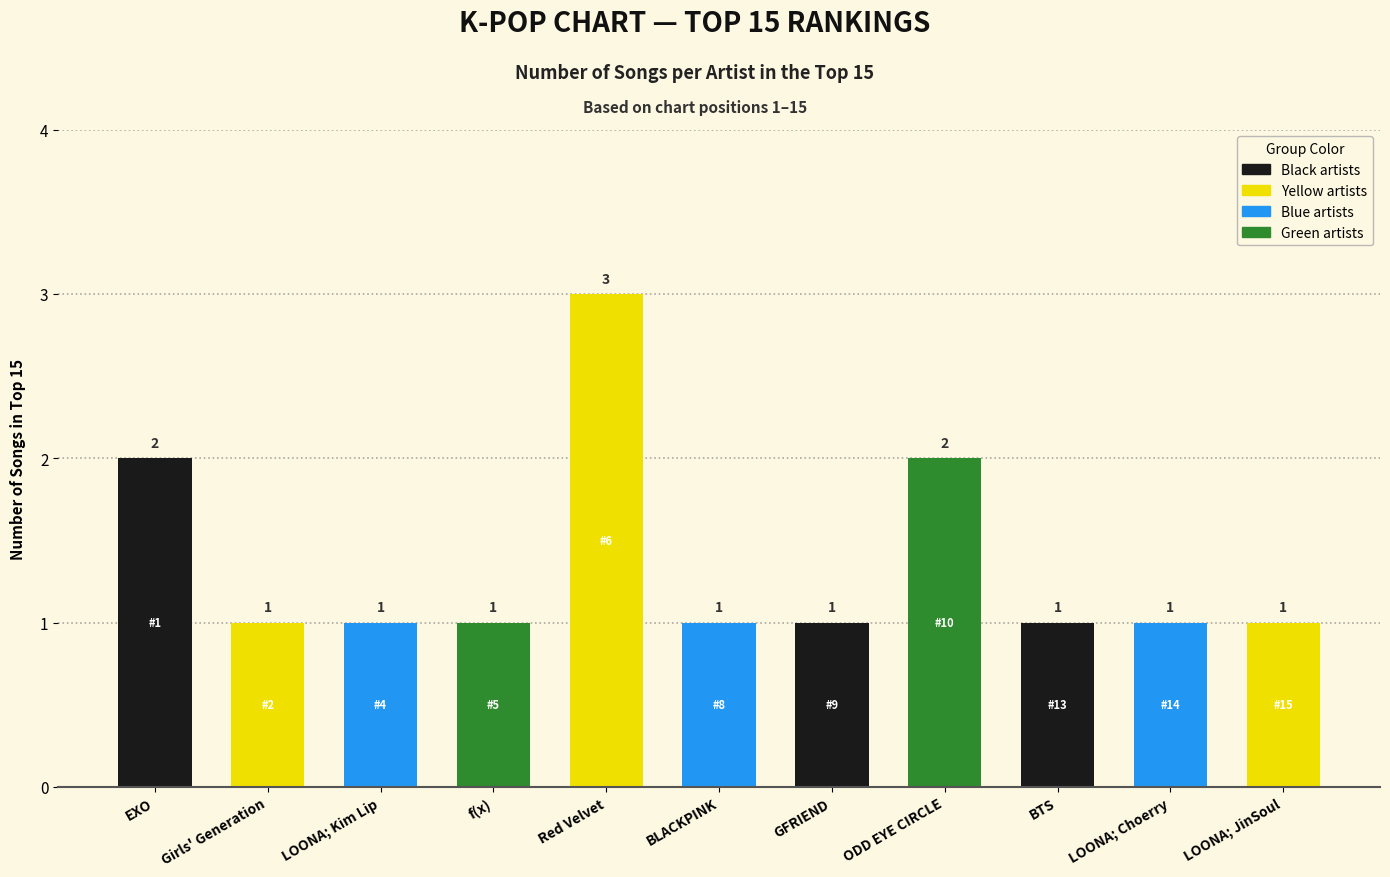

How many bars are there in total?

11